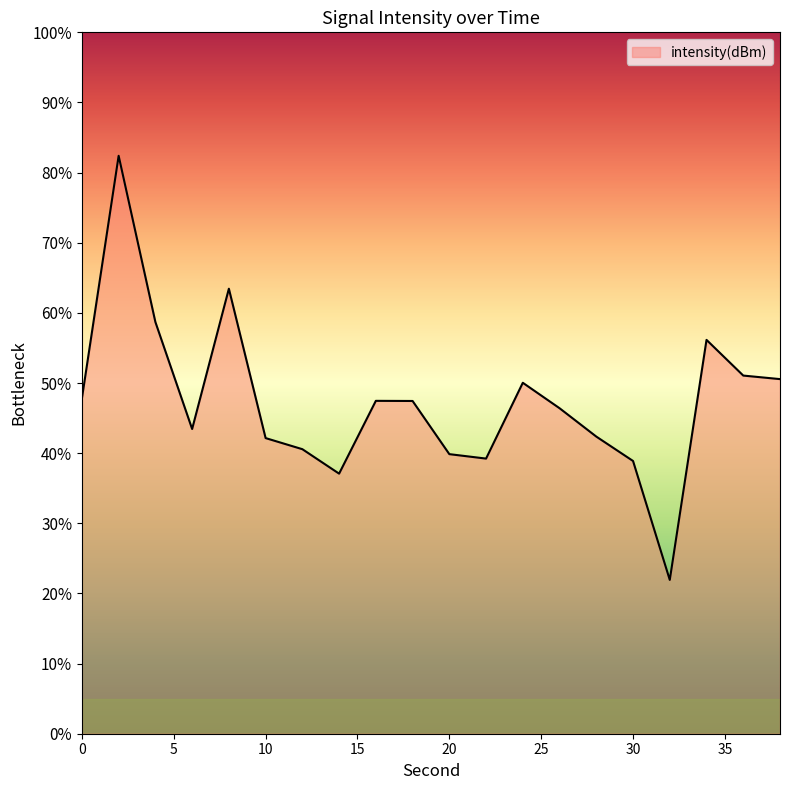

True or false: there are more than 2 points higher than both neighbors.

True